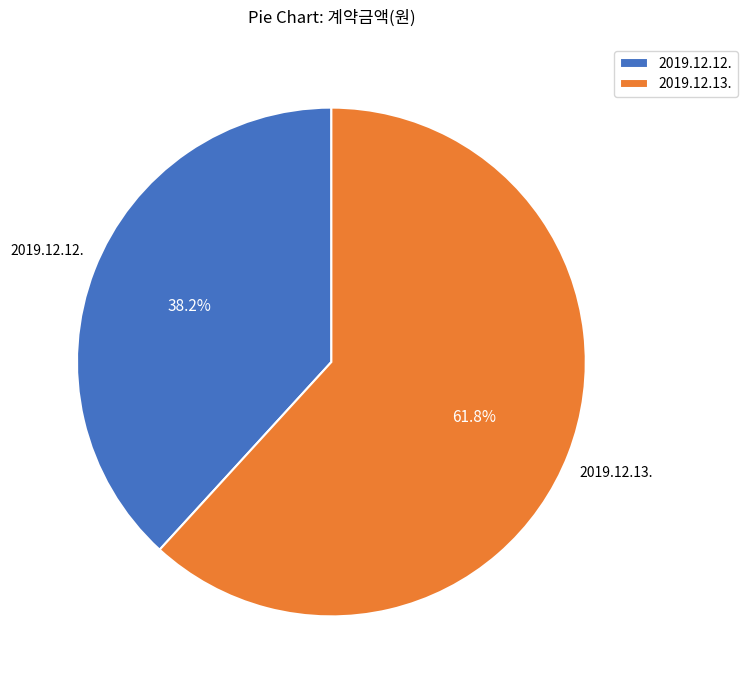

Which slice is the largest?

2019.12.13.